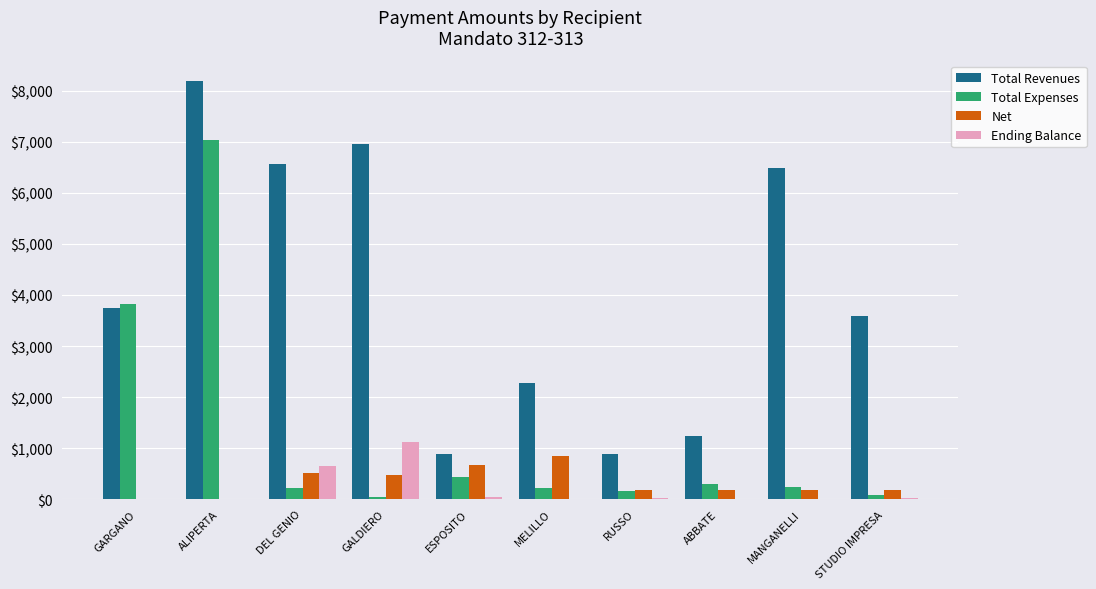

What is the greatest value displayed?

8185.1